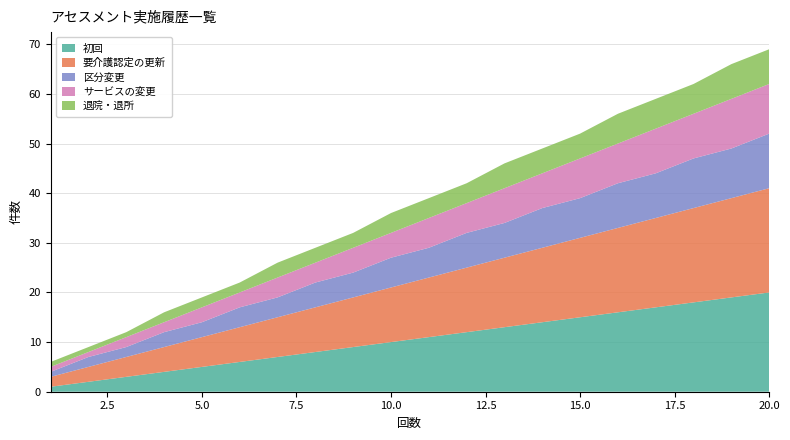

Reading left to right, list all the values displayed in this chart.

初回: 1=1	2=2	3=3	4=4	5=5	6=6	7=7	8=8	9=9	10=10	11=11	12=12	13=13	14=14	15=15	16=16	17=17	18=18	19=19	20=20
要介護認定の更新: 1=2	2=3	3=4	4=5	5=6	6=7	7=8	8=9	9=10	10=11	11=12	12=13	13=14	14=15	15=16	16=17	17=18	18=19	19=20	20=21
区分変更: 1=1	2=2	3=2	4=3	5=3	6=4	7=4	8=5	9=5	10=6	11=6	12=7	13=7	14=8	15=8	16=9	17=9	18=10	19=10	20=11
サービスの変更: 1=1	2=1	3=2	4=2	5=3	6=3	7=4	8=4	9=5	10=5	11=6	12=6	13=7	14=7	15=8	16=8	17=9	18=9	19=10	20=10
退院・退所: 1=1	2=1	3=1	4=2	5=2	6=2	7=3	8=3	9=3	10=4	11=4	12=4	13=5	14=5	15=5	16=6	17=6	18=6	19=7	20=7